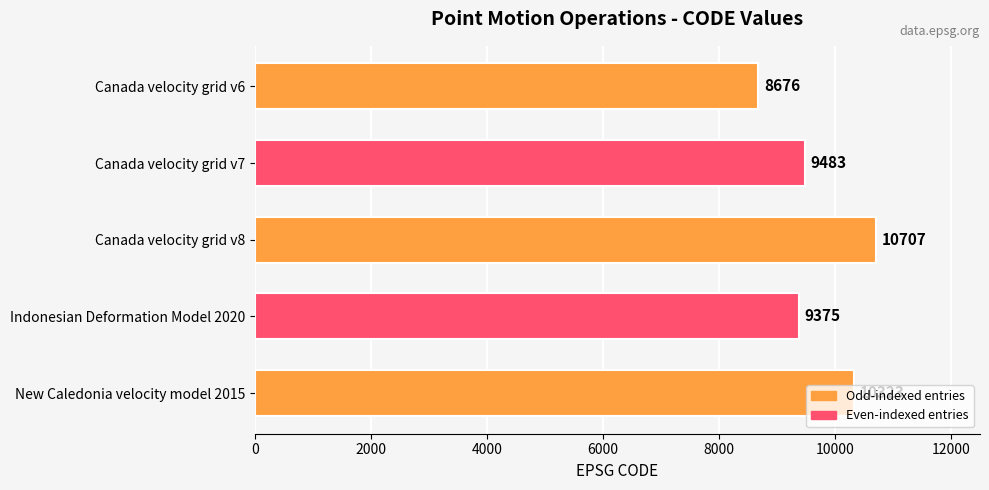

What is the difference between the second highest and minimum values?

1647